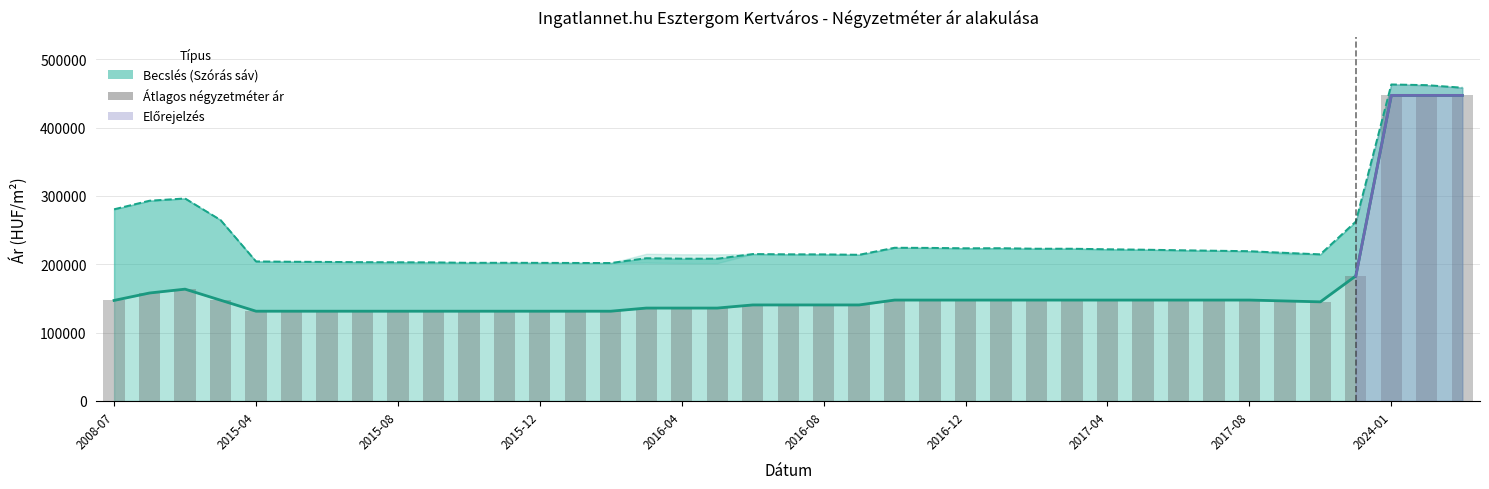

What is the difference between the Átlagos négyzetméter ár values at 15 and 12?

4575